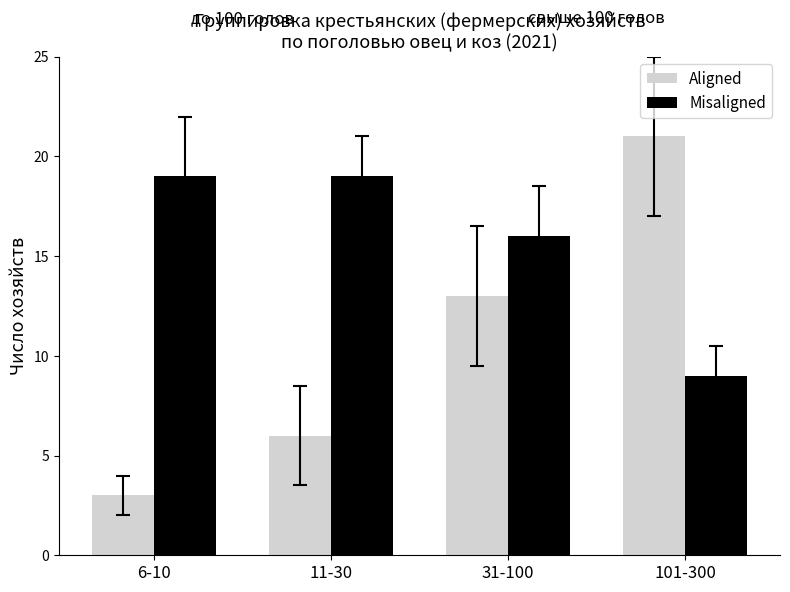

Which series has the largest range (max minus min)?

Aligned